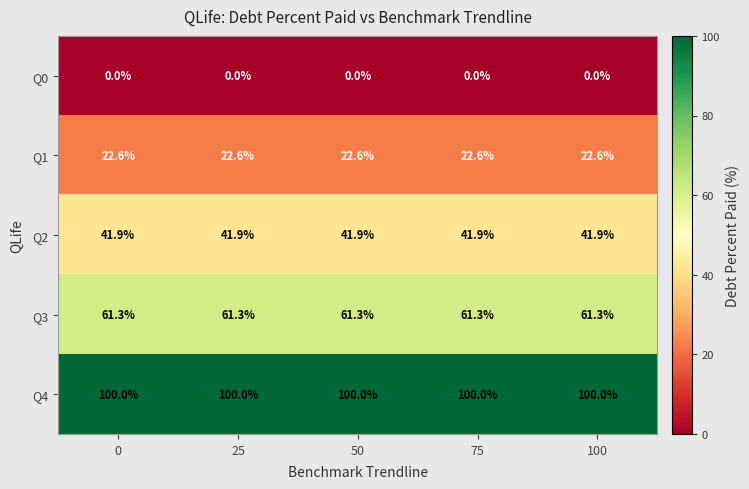

True or false: Q0 has a value of 0.0 at 25.

True